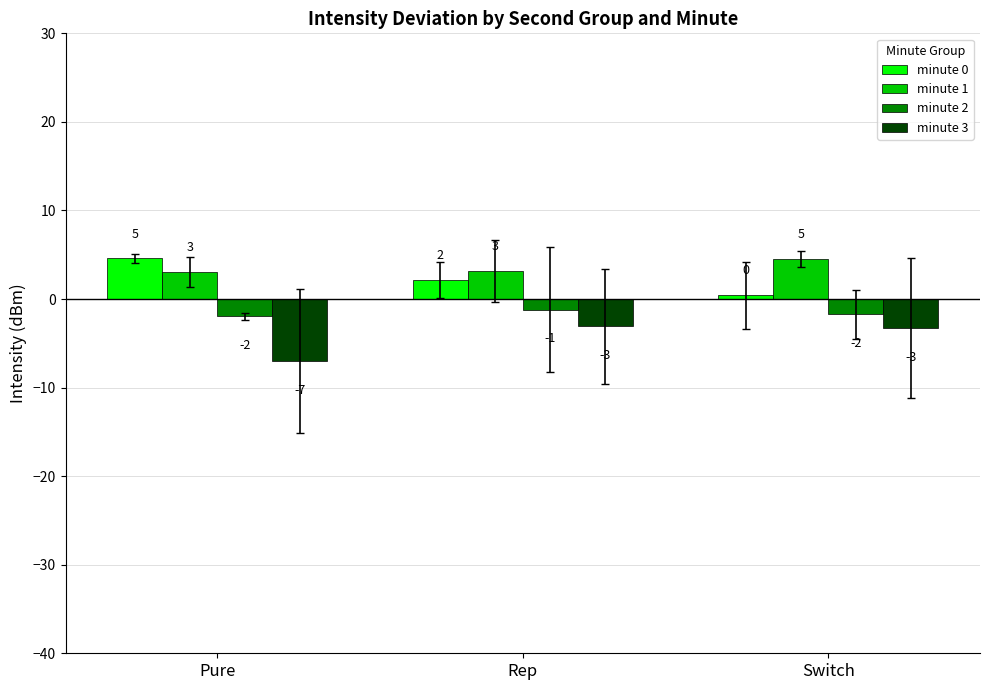

What are all the series names shown in the legend?

minute 0, minute 1, minute 2, minute 3